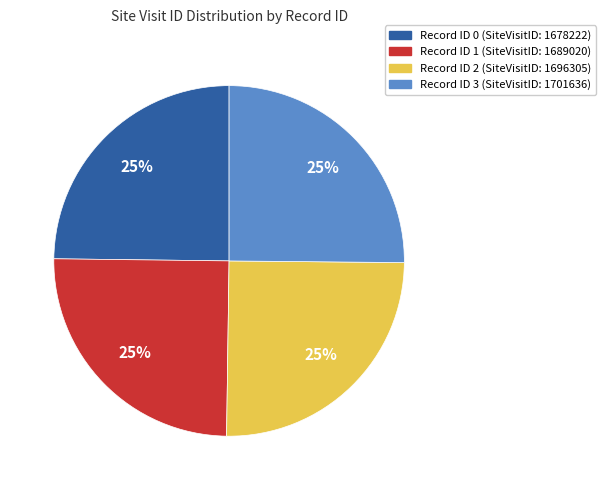

Count the number of slices in the pie.

4